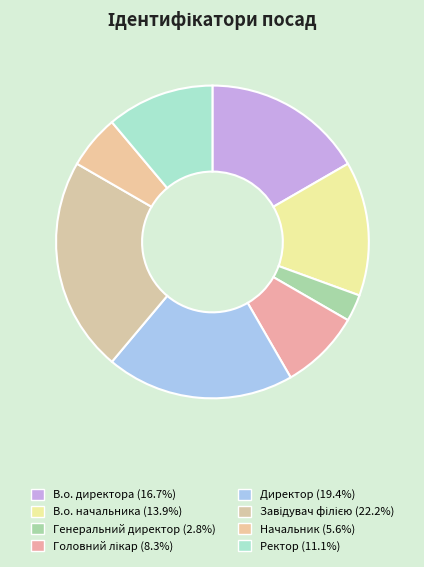

What is the smallest slice in the pie chart?

Генеральний директор